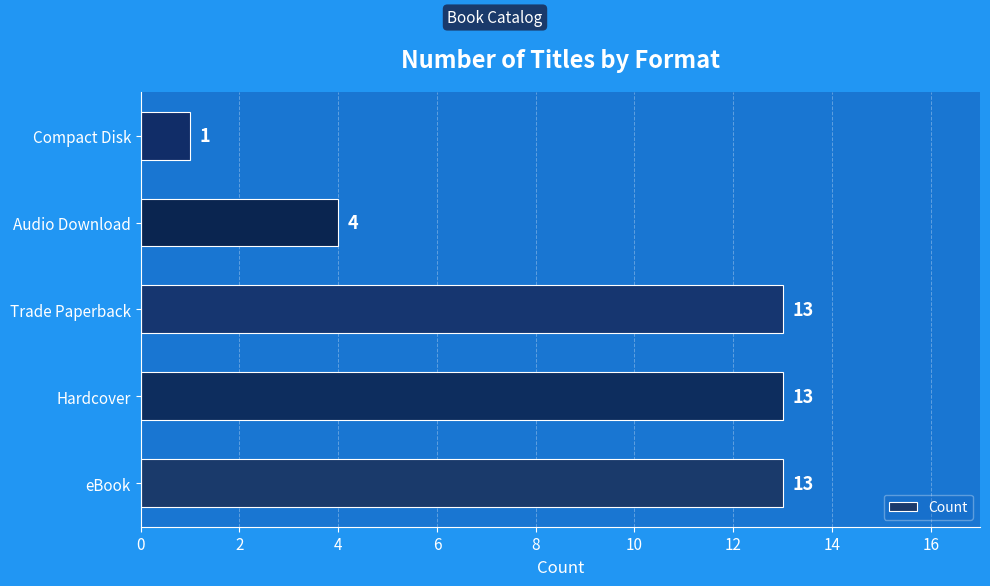

What is the greatest value displayed?

13